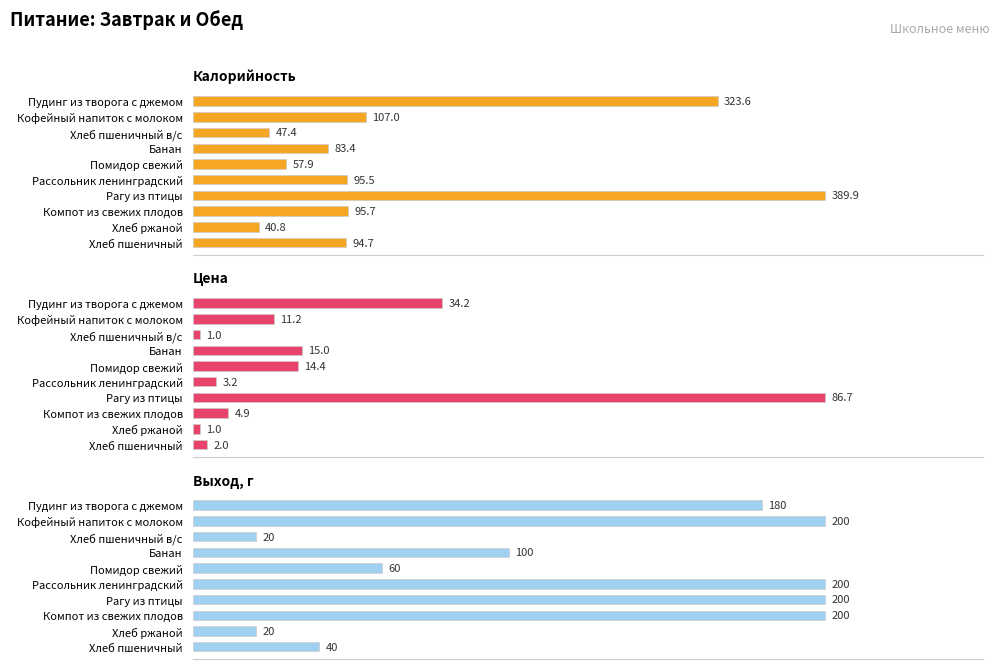

How many distinct data groups are displayed?

3